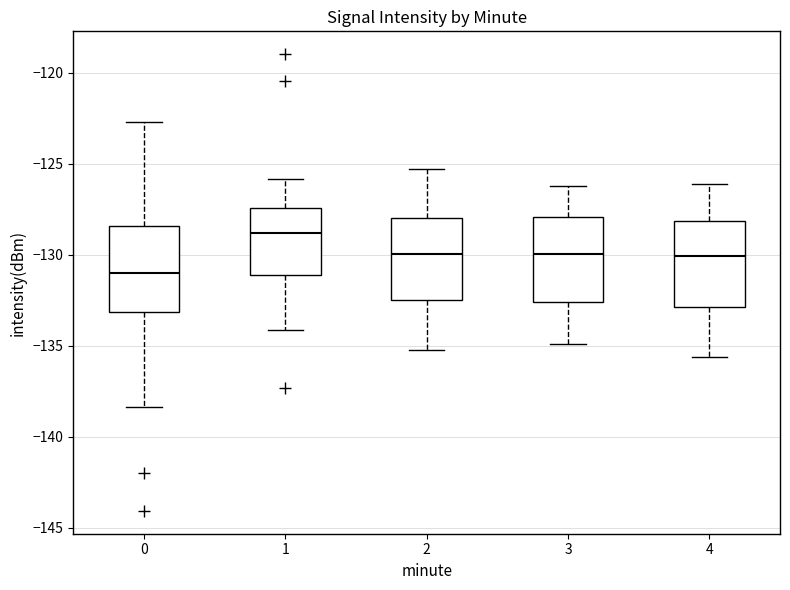

Which box's median line is the highest?

1